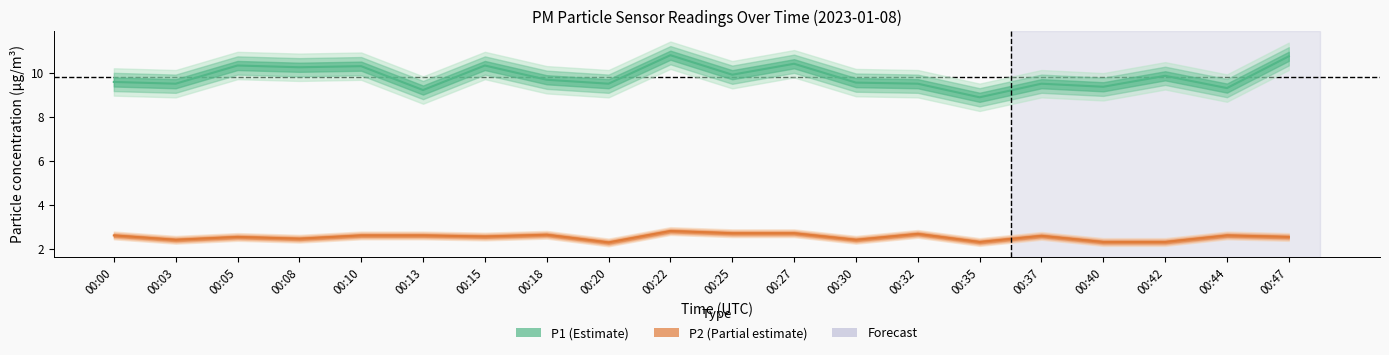

What is the average value of the P2 line series?

2.5